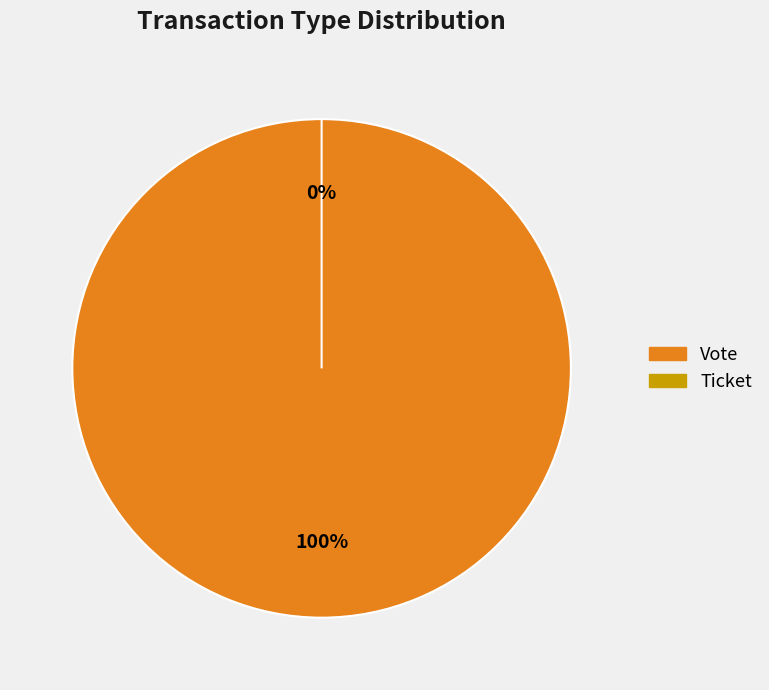

Count the number of slices in the pie.

2